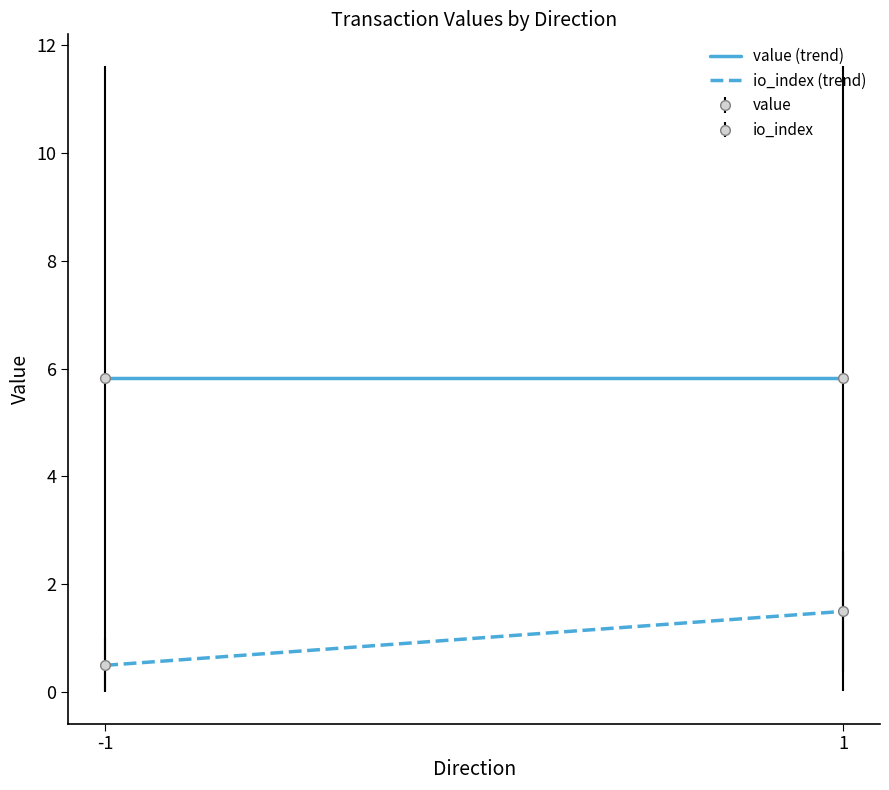

Reading left to right, list all the values displayed in this chart.

value (trend): 5.8	5.8
io_index (trend): 0.5	1.5